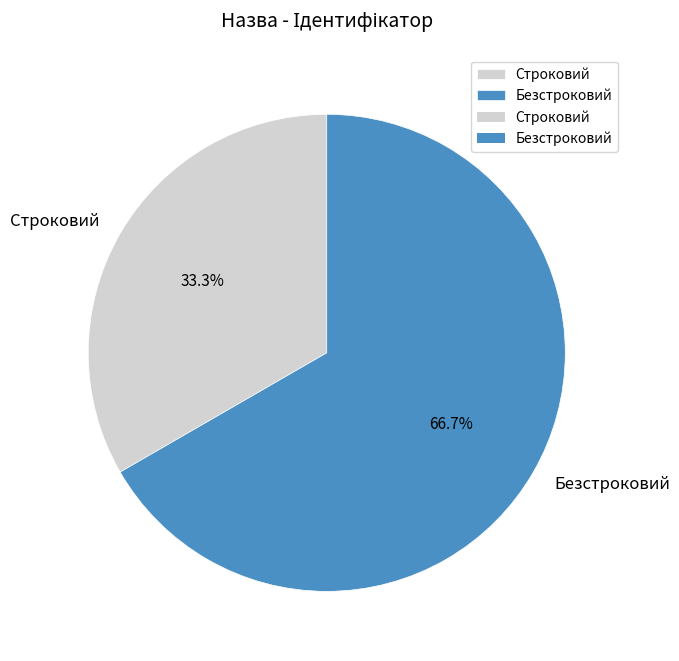

To the nearest percent, what portion does Безстроковий represent?

67%